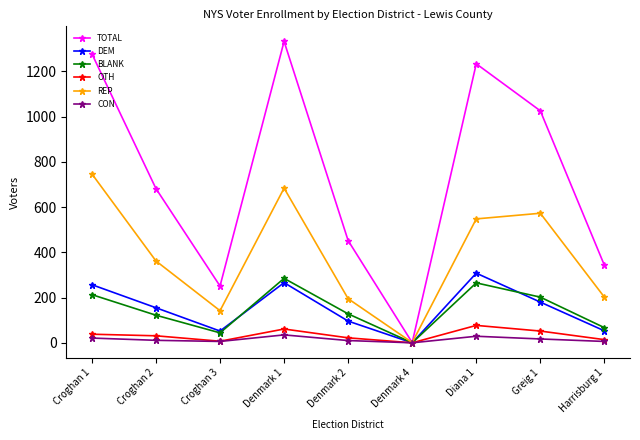

What is the label of the 2nd point from the left?

Croghan 2